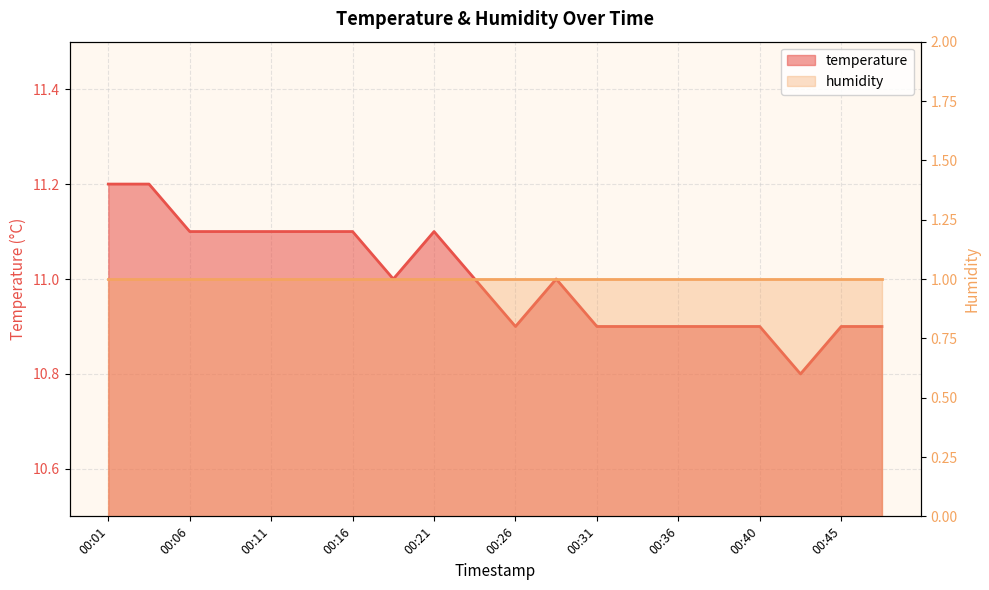

Reading left to right, extract all data points from this chart.

00:01=11.2	00:04=11.2	00:06=11.1	00:09=11.1	00:11=11.1	00:14=11.1	00:16=11.1	00:19=11.0	00:21=11.1	00:23=11.0	00:26=10.9	00:28=11.0	00:31=10.9	00:33=10.9	00:36=10.9	00:38=10.9	00:40=10.9	00:43=10.8	00:45=10.9	00:48=10.9